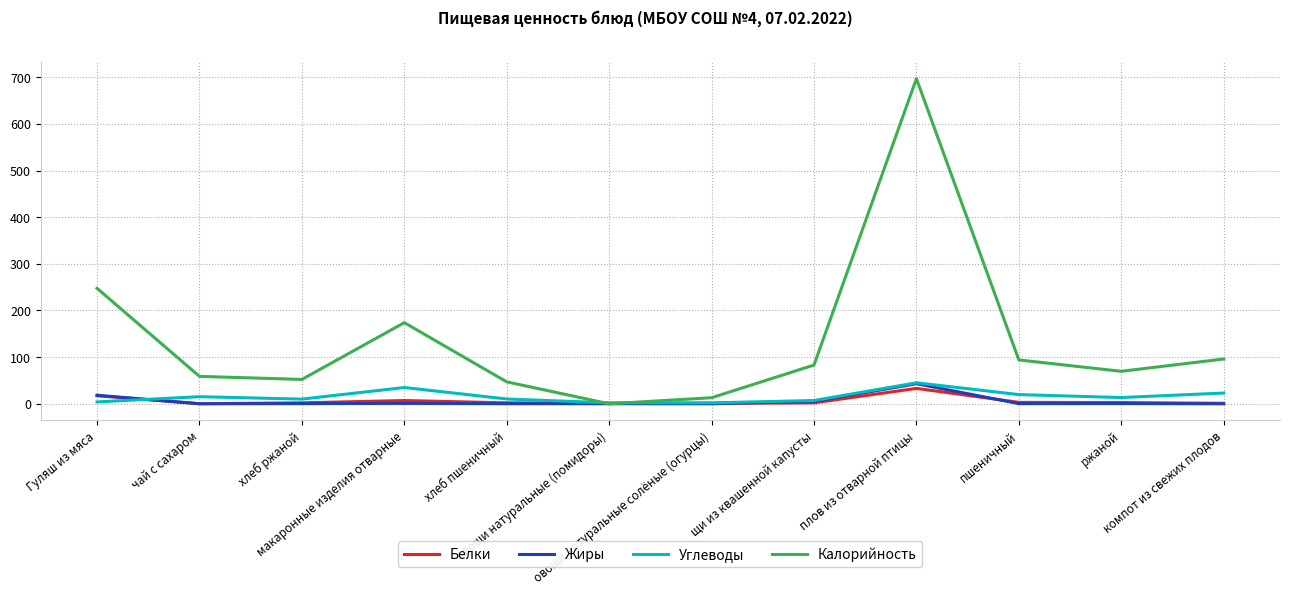

Which series has the largest total across all categories?

Калорийность